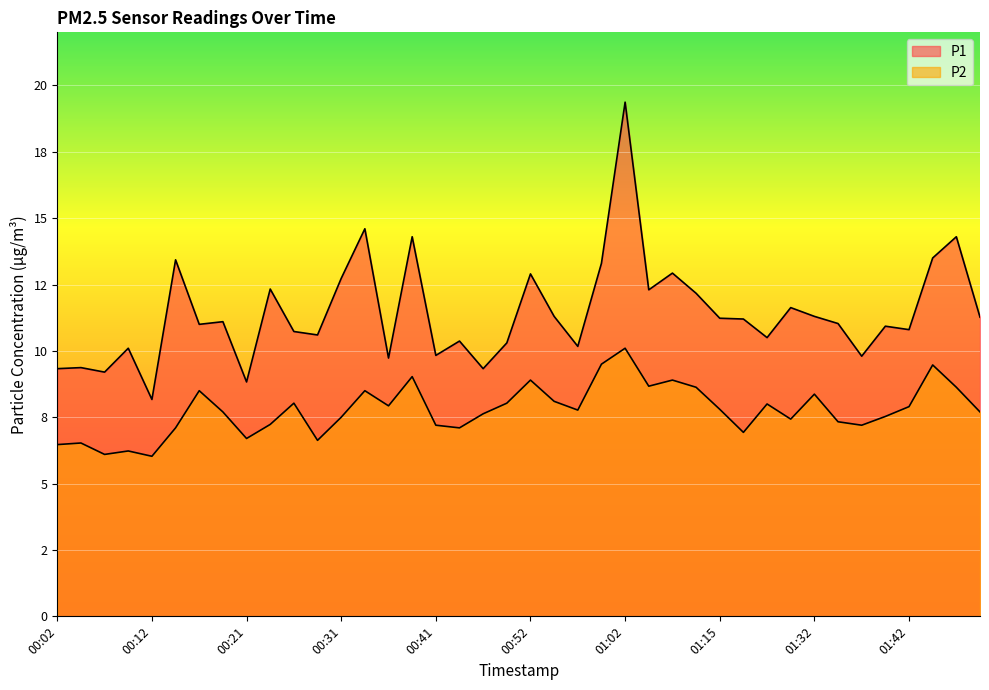

What is the difference between the highest and lowest values at 00:21?

2.1